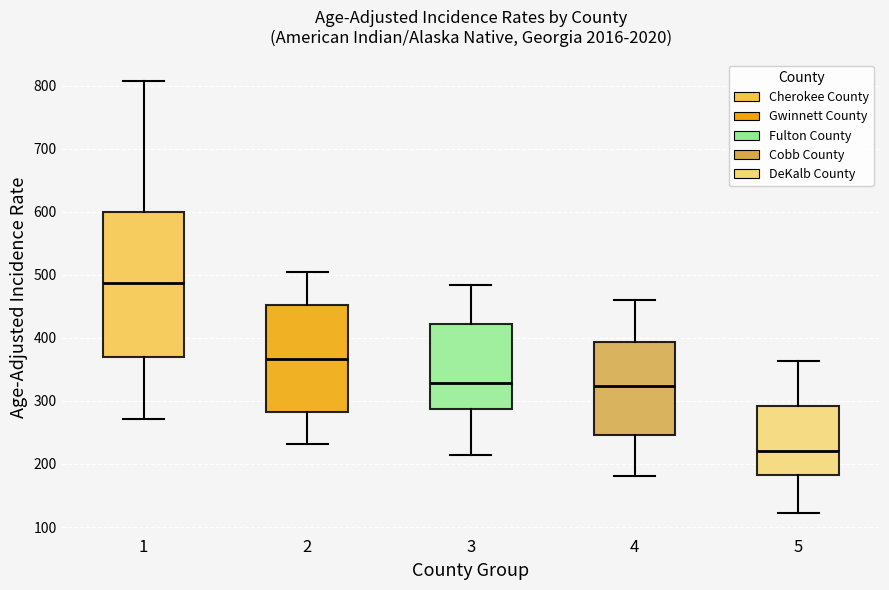

Reading left to right, transcribe this box plot: for each box, give where its median line is, the range the box spans, and where its two whiskers end, as read against the y-axis. The values are not printed on the chart, so give them approximately, as read against the axis.

1: median 490, box 370 to 600, whiskers 270 to 810
2: median 370, box 280 to 450, whiskers 230 to 500
3: median 330, box 290 to 420, whiskers 210 to 480
4: median 320, box 250 to 390, whiskers 180 to 460
5: median 220, box 180 to 290, whiskers 120 to 360